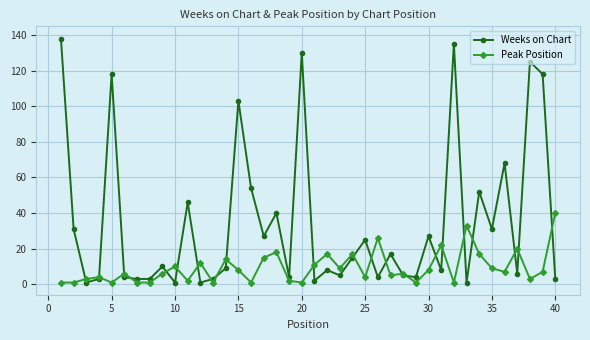

How many values in the Weeks on Chart series are below 10?

20